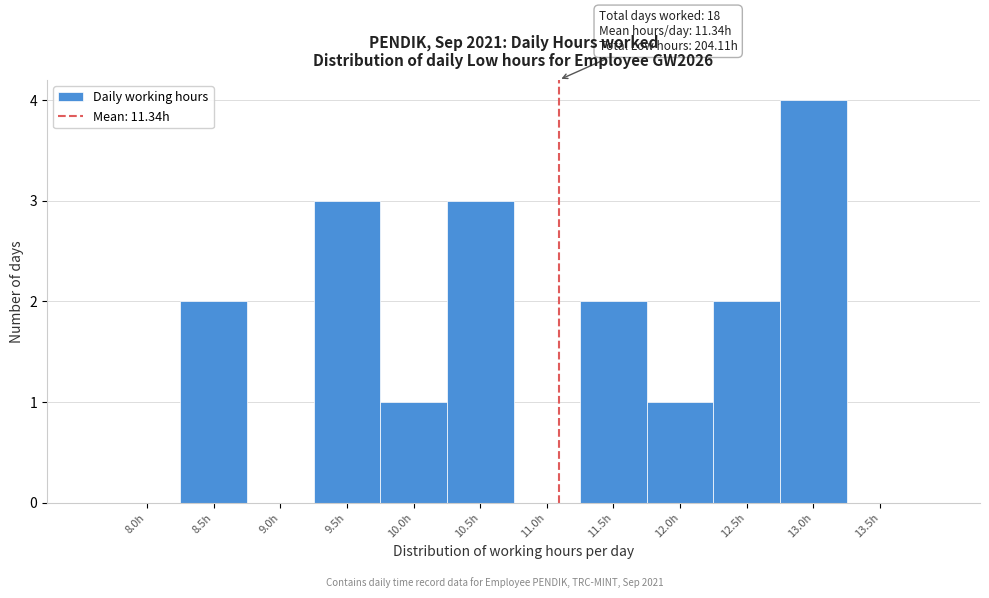

Reading left to right, transcribe all the data shown in this chart.

8.0h=0	8.5h=2	9.0h=0	9.5h=3	10.0h=1	10.5h=3	11.0h=0	11.5h=2	12.0h=1	12.5h=2	13.0h=4	13.5h=0